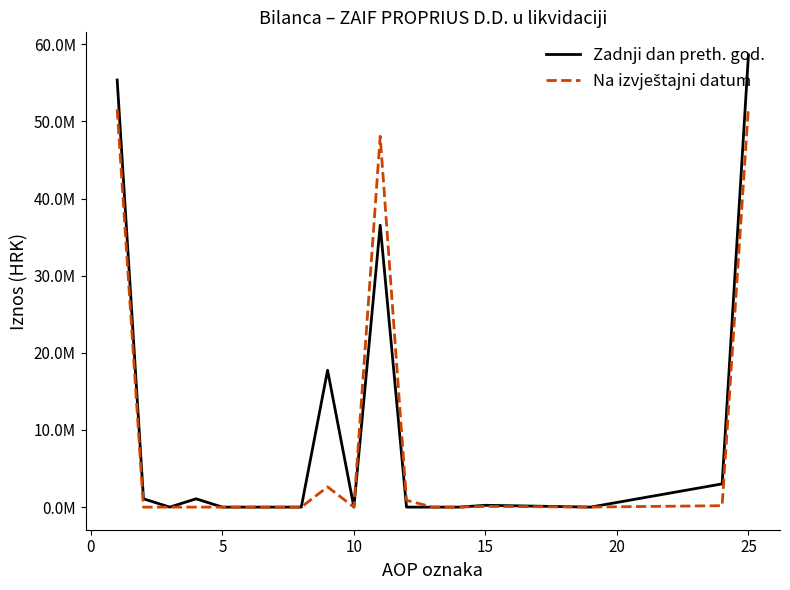

Reading left to right, extract all data points from this chart.

Zadnji dan preth. god.: 55365946	1076619	0	1076619	0	0	0	0	17741042	0	36548285	0	0	0	236984	2066	3012395	58617391
Na izvještajni datum: 51573746	0	0	0	0	0	0	0	2622818	0	48070928	880000	0	0	94088	8493	182724	51859051